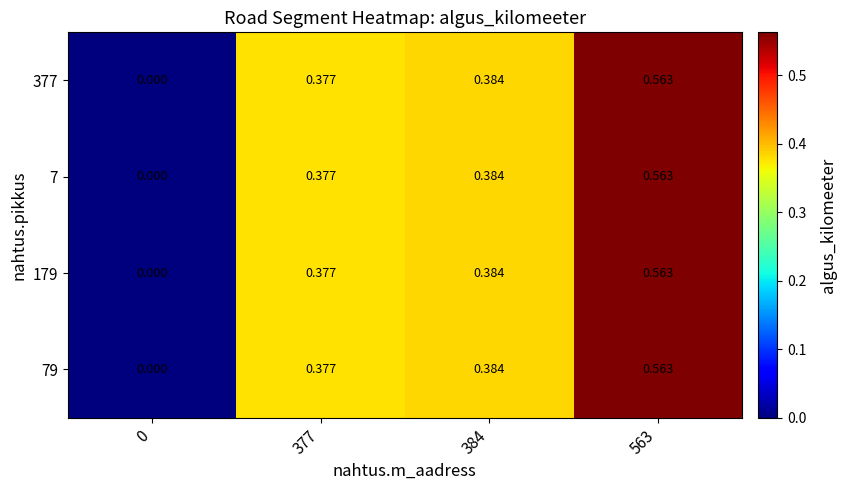

Count the number of categories in the chart.

4